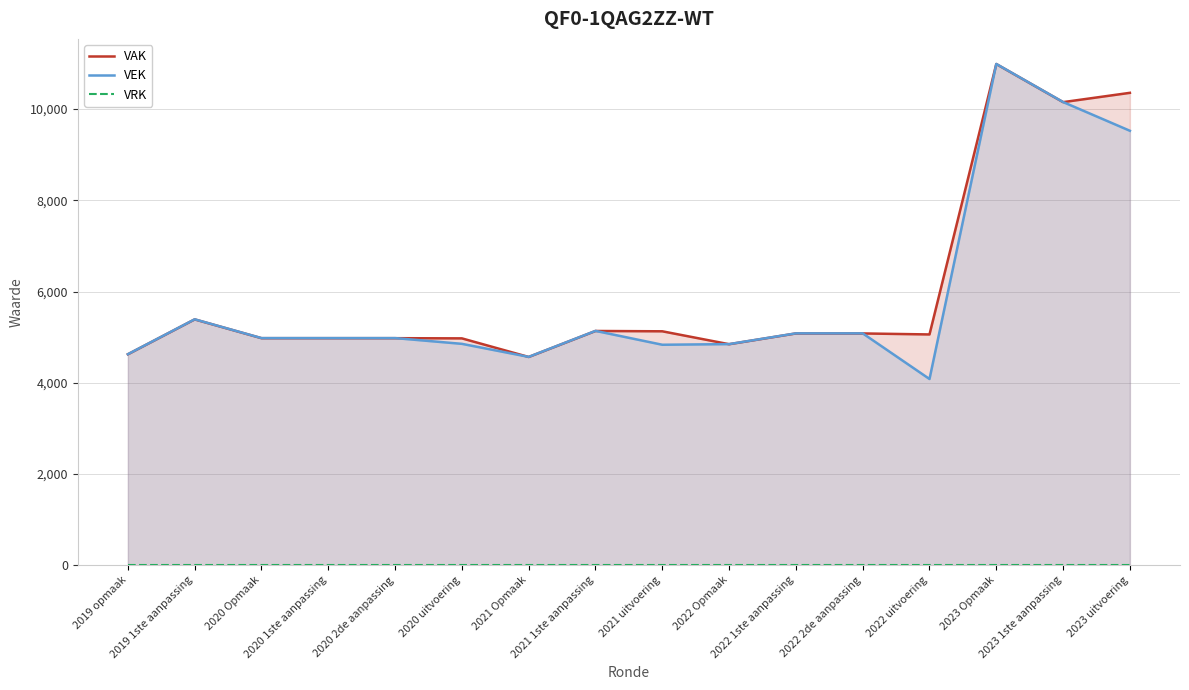

What is the difference between the highest and lowest values at 2021 1ste aanpassing?

5138